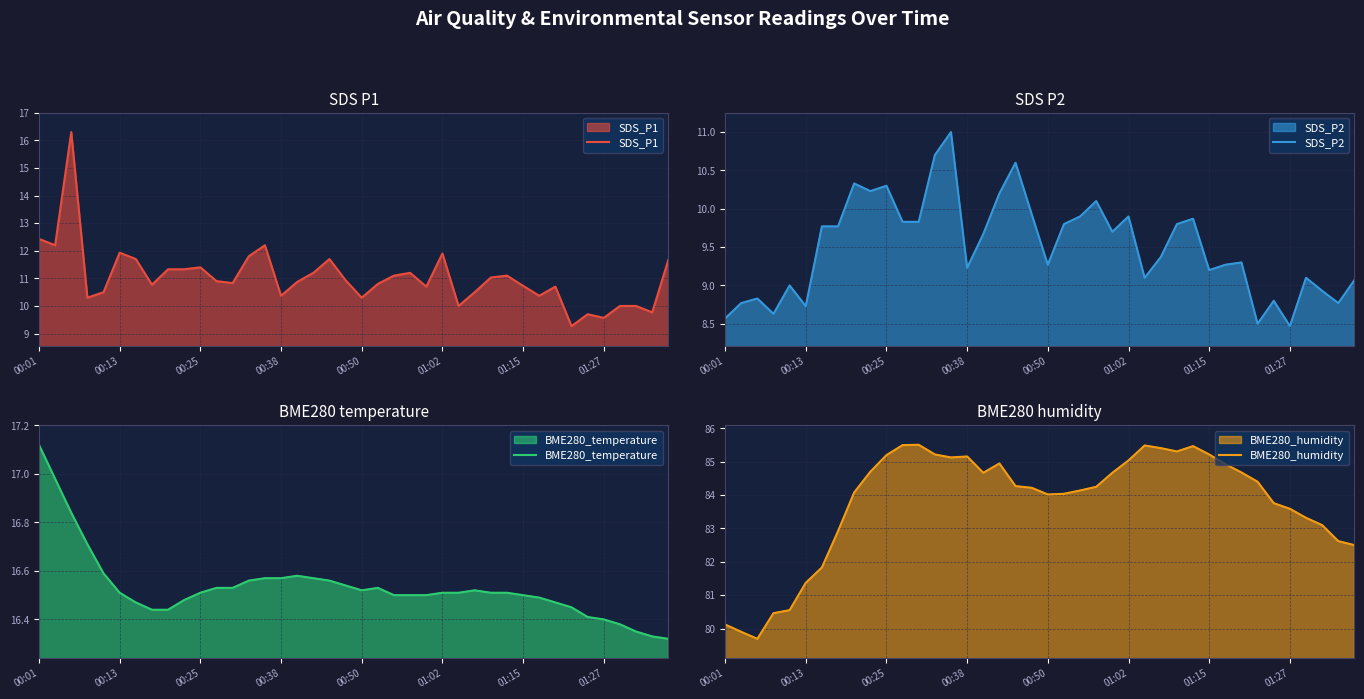

What are all the series names shown in the legend?

SDS_P1, SDS_P2, BME280_temperature, BME280_humidity